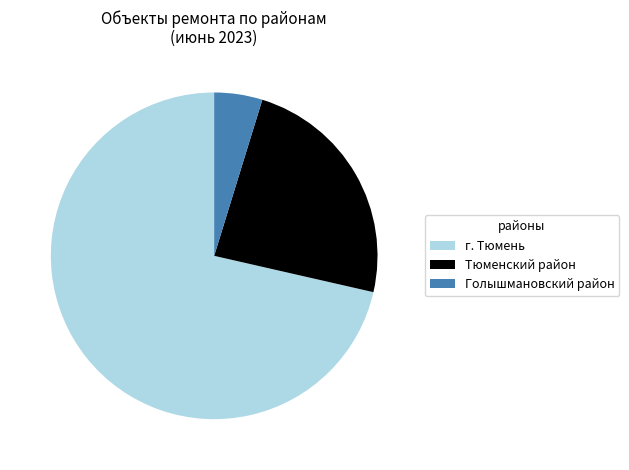

Is the sum of Голышмановский район and г. Тюмень greater than half?

Yes